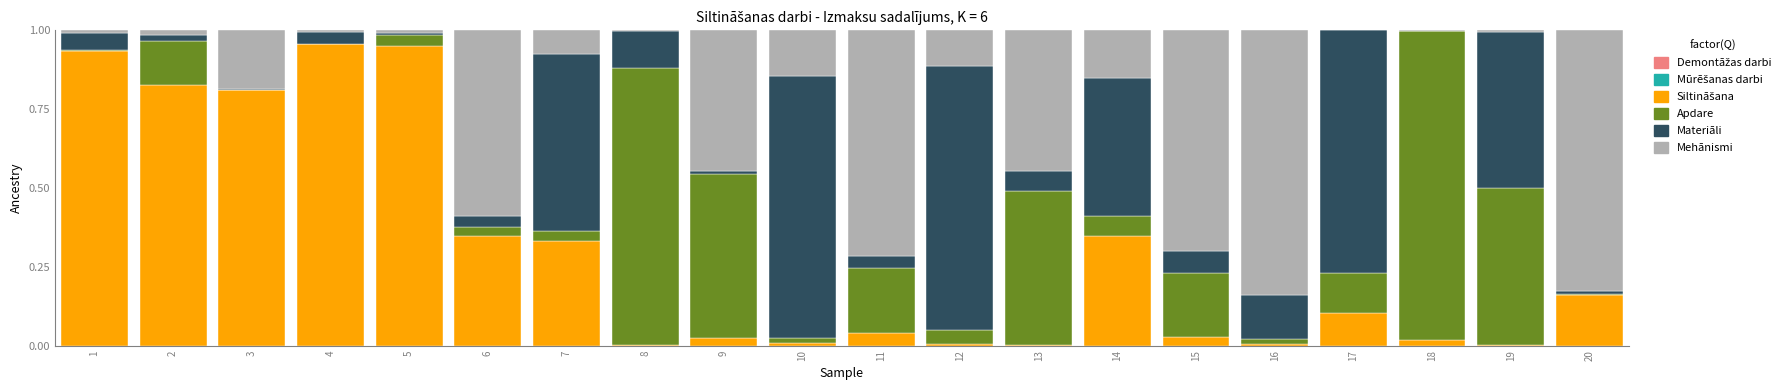

At 9, list the series in order from smallest to largest.

Demontāžas darbi, Mūrēšanas darbi, Materiāli, Siltināšana, Mehānismi, Apdare